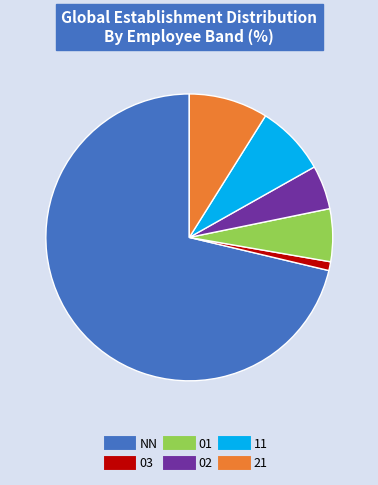

Which has a higher value, 03 or 11?

11